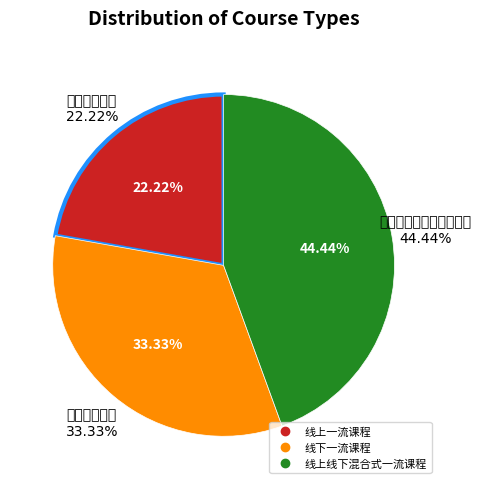

Combined, do 线上线下混合式一流课程 and 线上一流课程 account for over 50%?

Yes